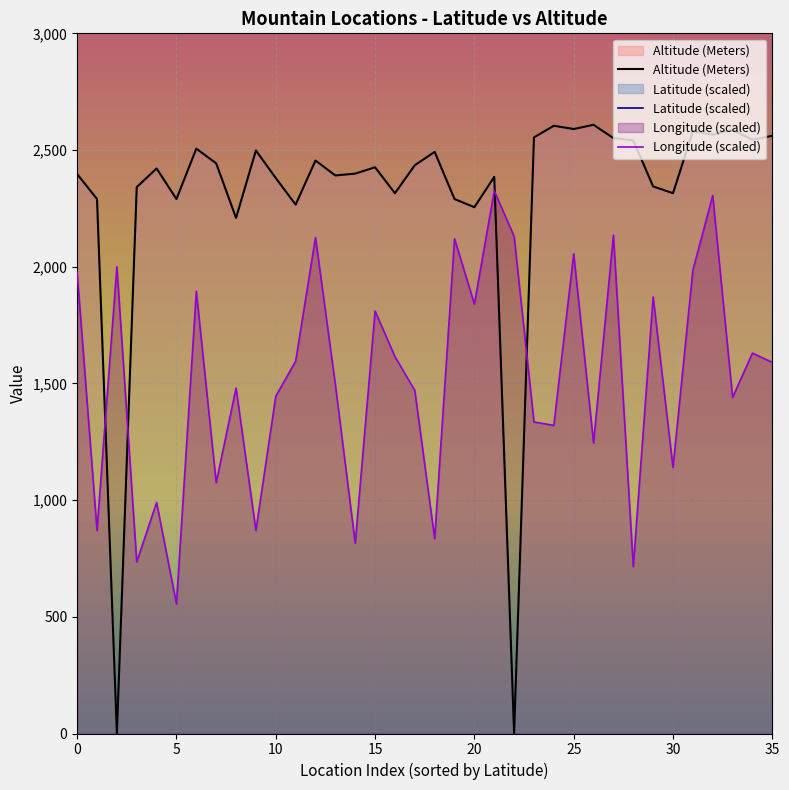

At which category does the chart reach its peak across all series?

35